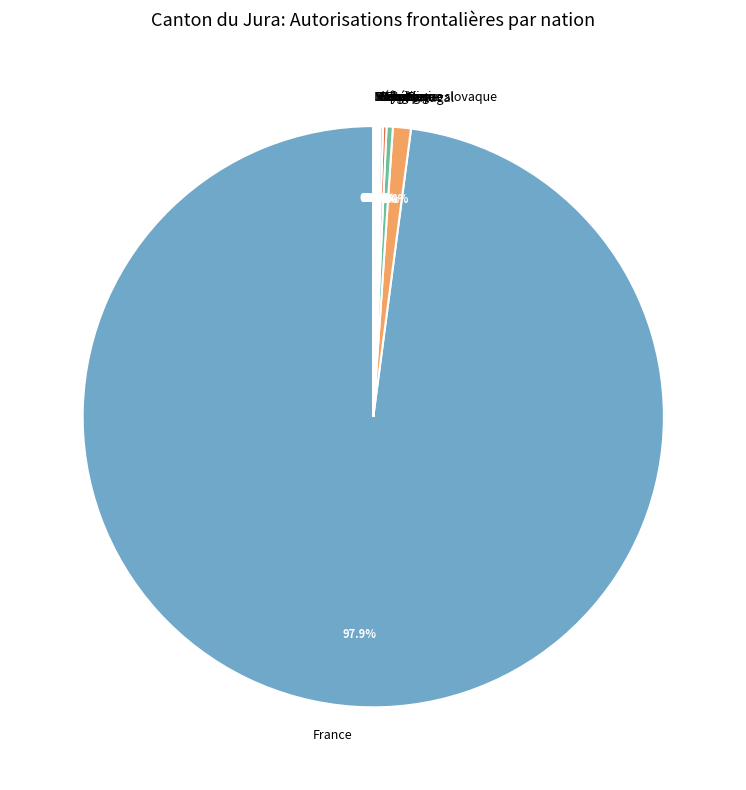

Which slice is the largest?

France